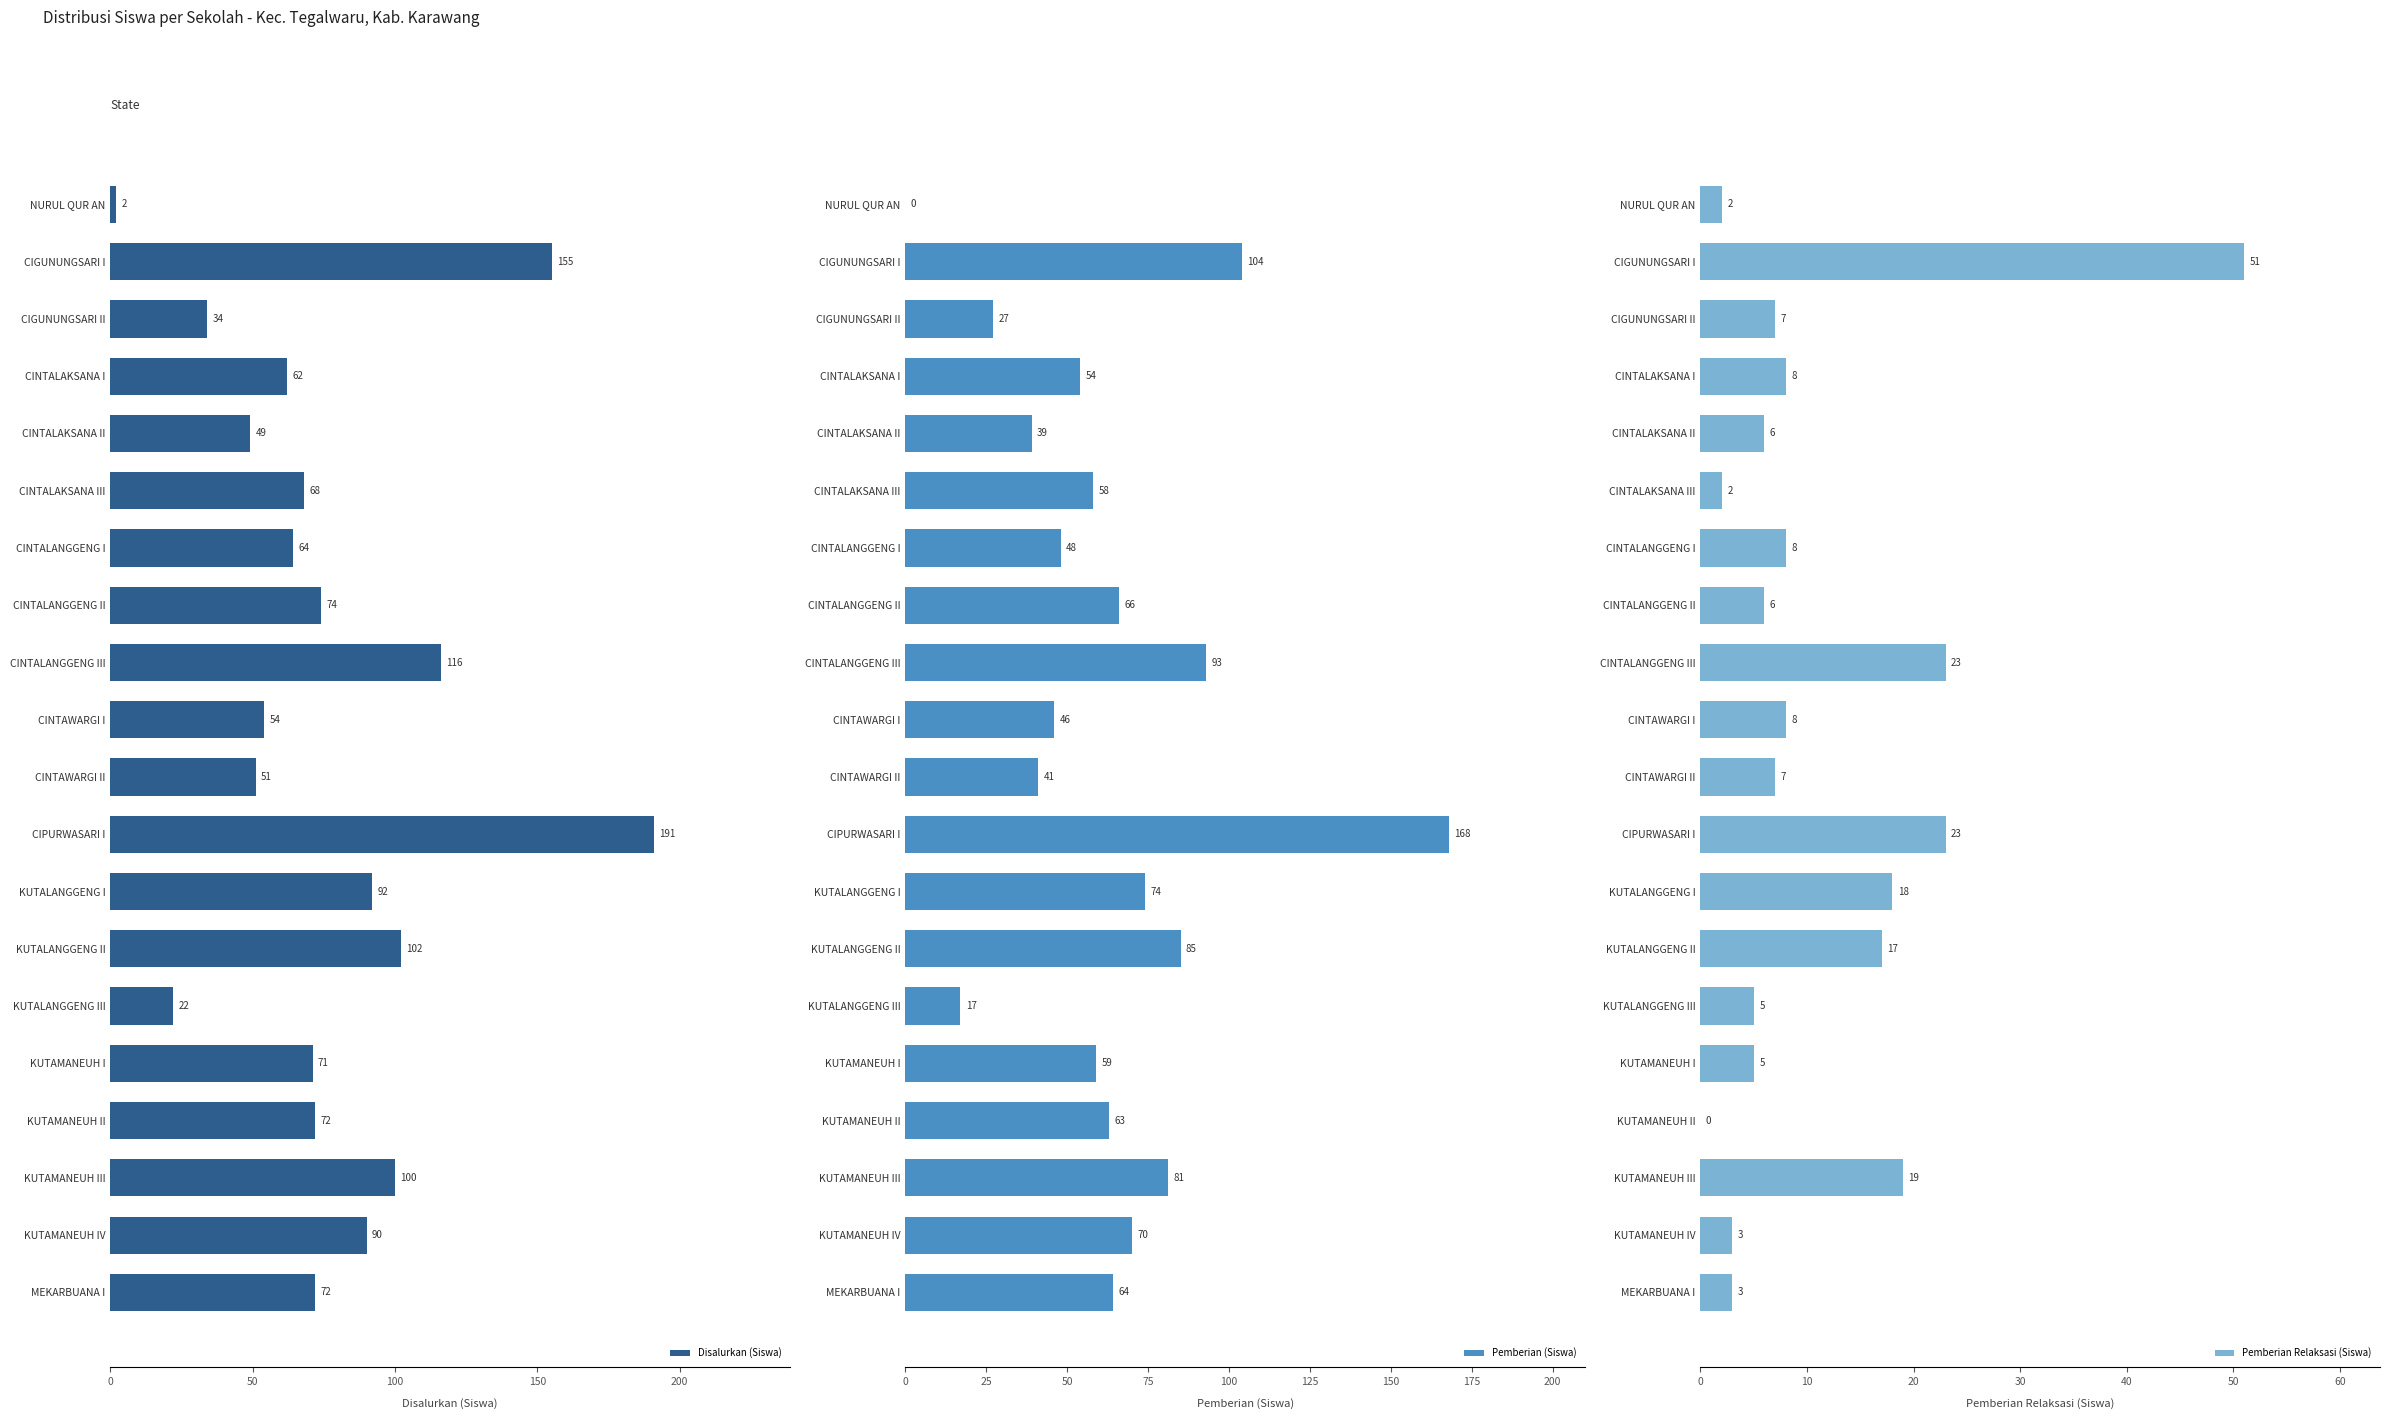

What is the highest value of the Disalurkan (Siswa) series?

191